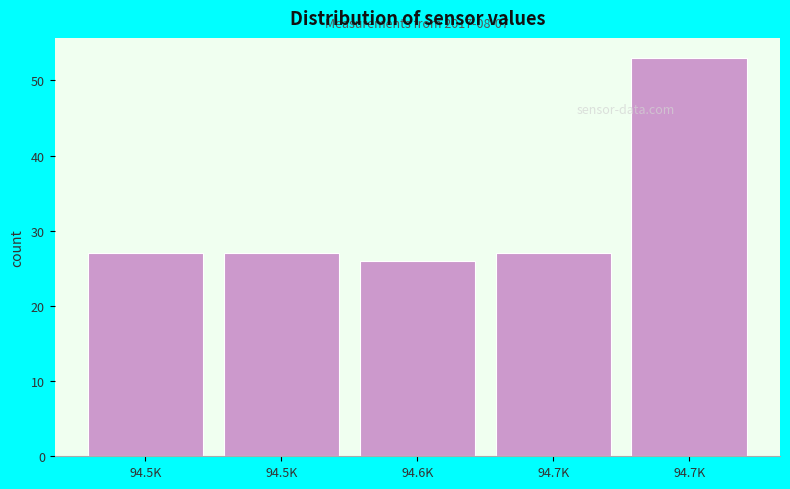

How many series are shown in this chart?

1